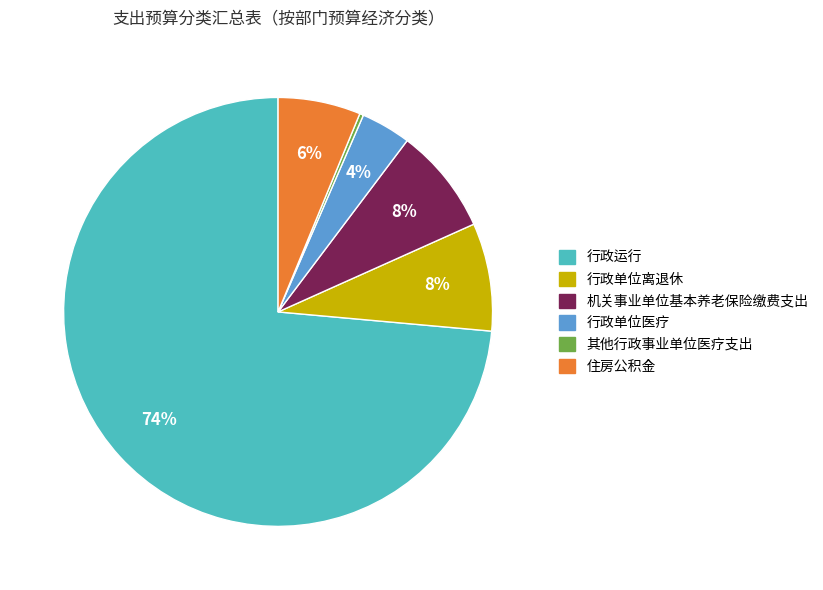

To the nearest percent, what is the difference between the 行政运行 and 行政单位医疗 slice percentages?

70%